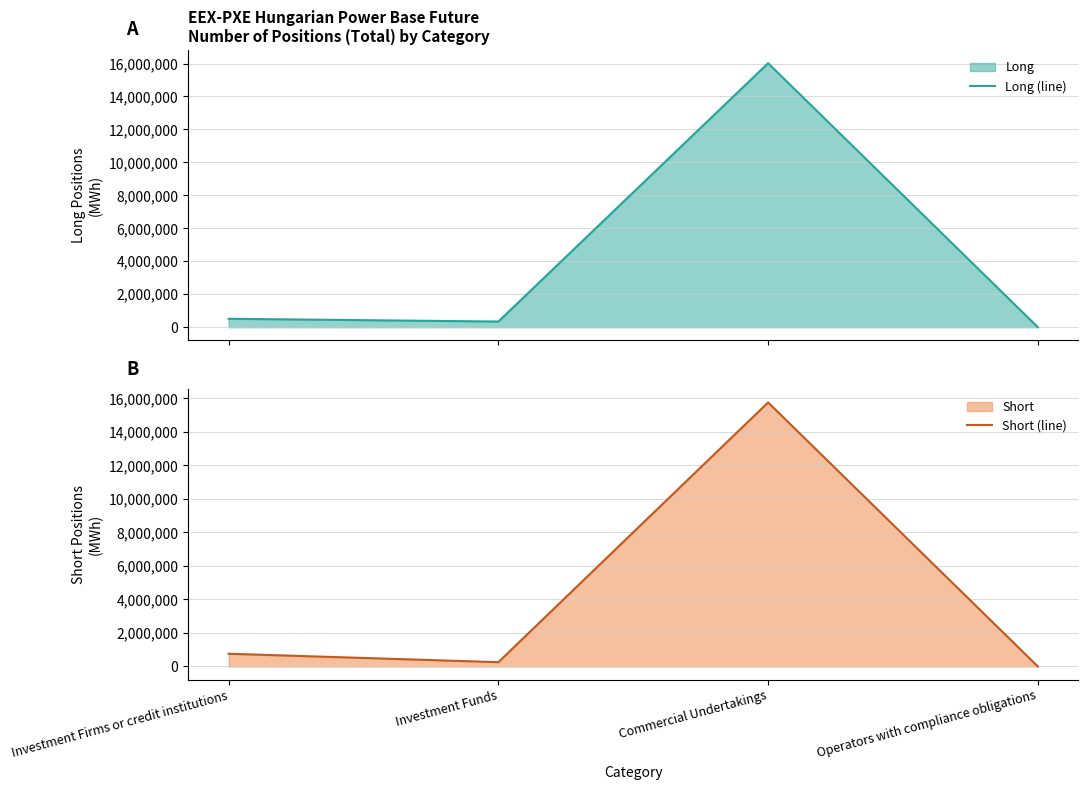

What is the label of the 3rd point from the right?

Investment Funds